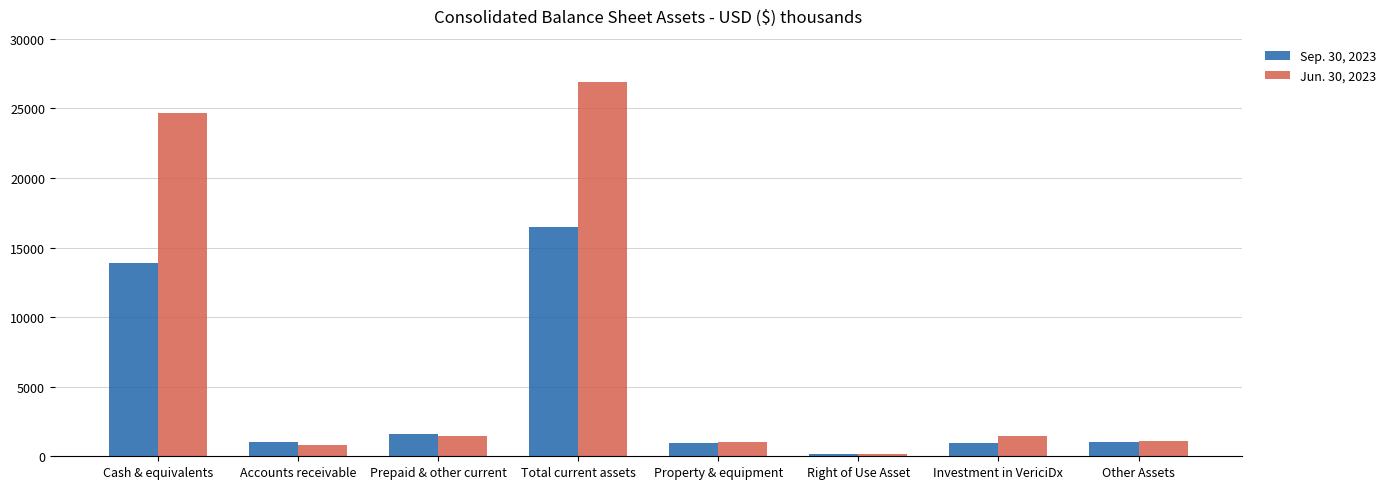

At which category is the sum across all series the highest?

Total current assets